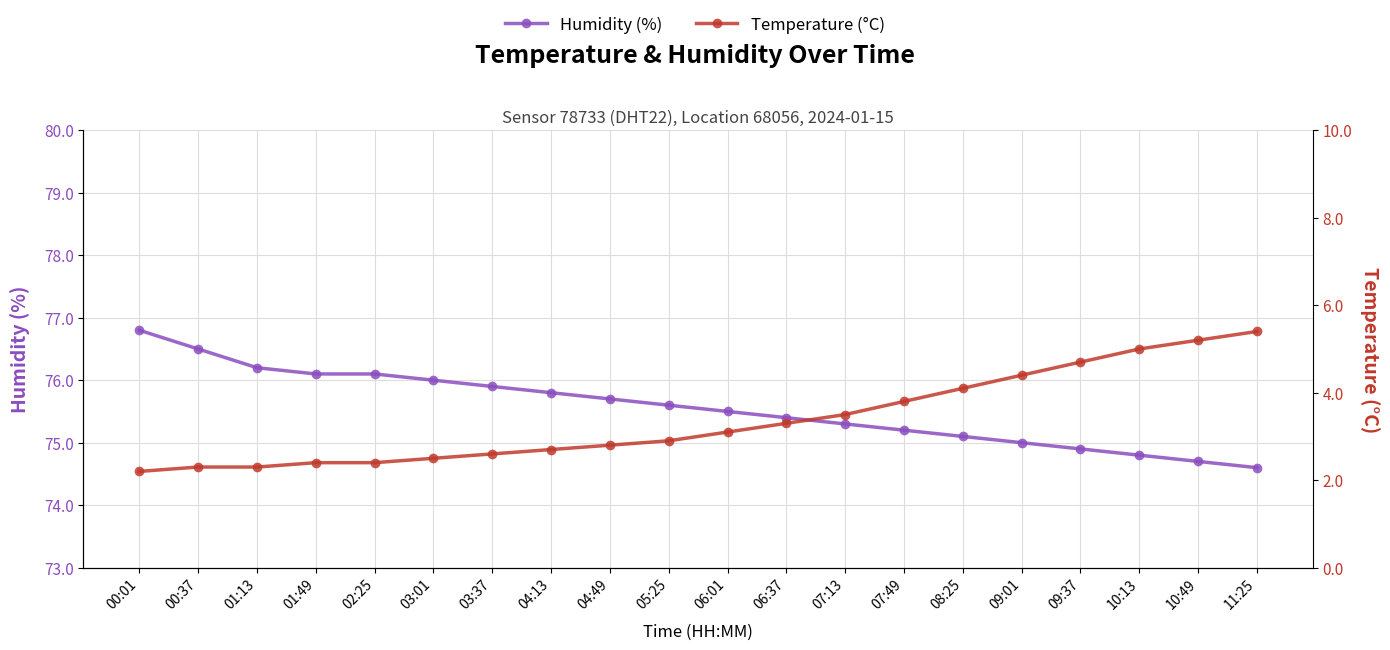

At how many categories does at least one series exceed 8?

20